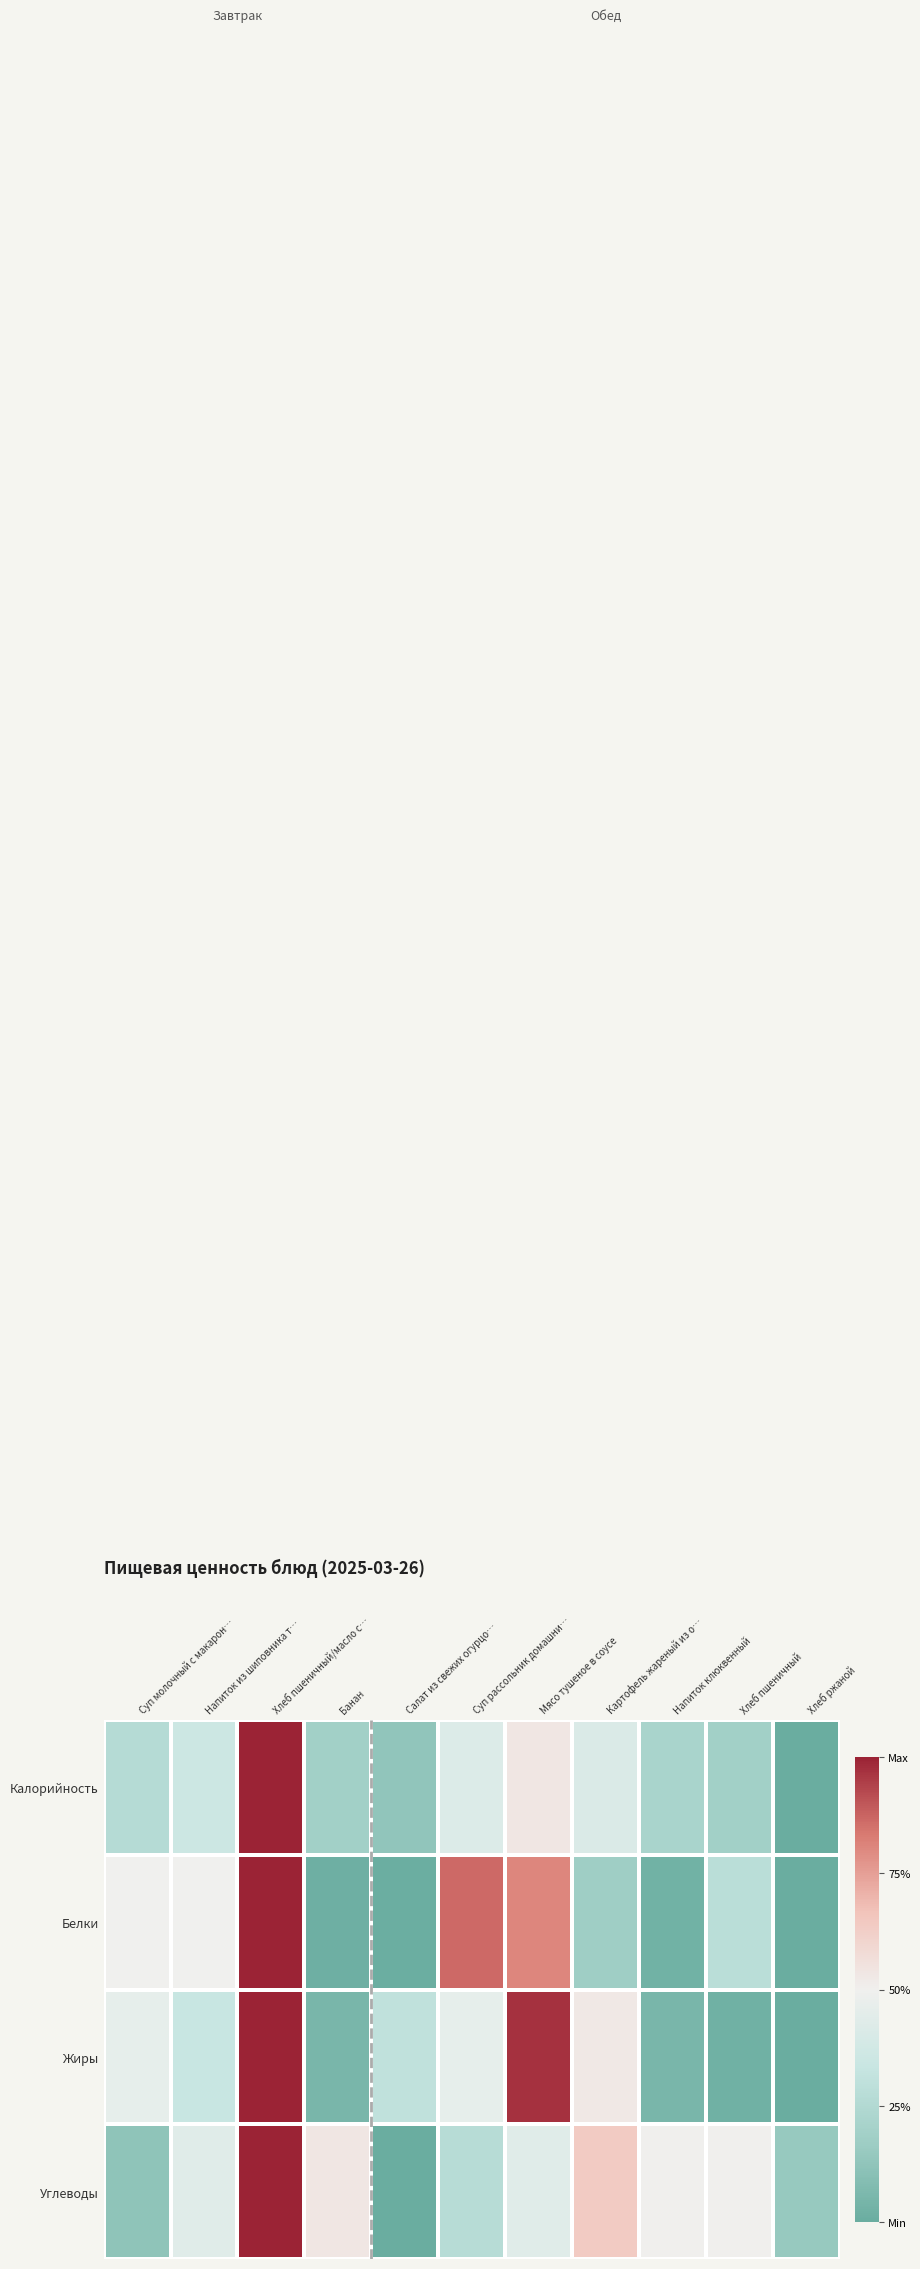

Between Картофель жареный из о… and Мясо тушеное в соусе, which is larger?

Мясо тушеное в соусе